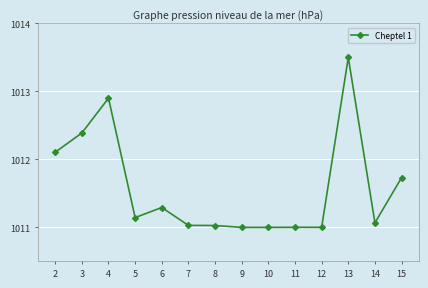

What is the maximum value shown in the chart?

1013.5